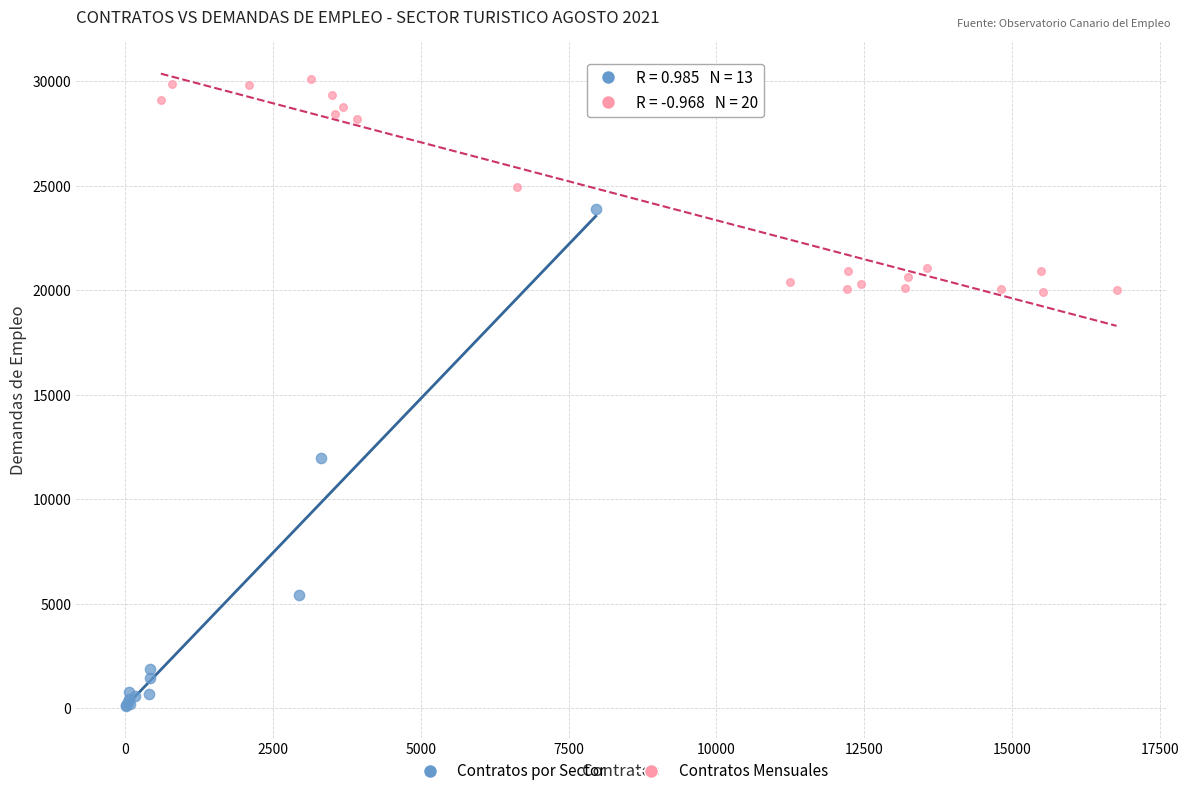

Which series contains the highest Y value?

Contratos Mensuales